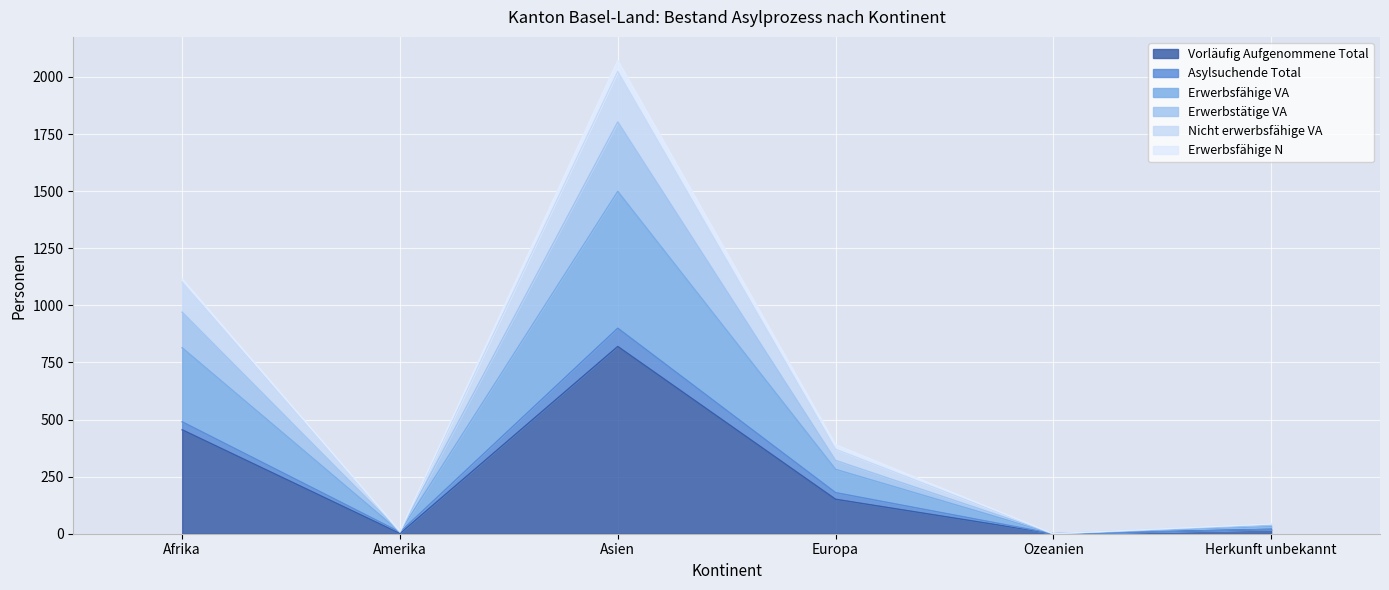

What is the highest value of the Vorläufig Aufgenommene Total series?

820